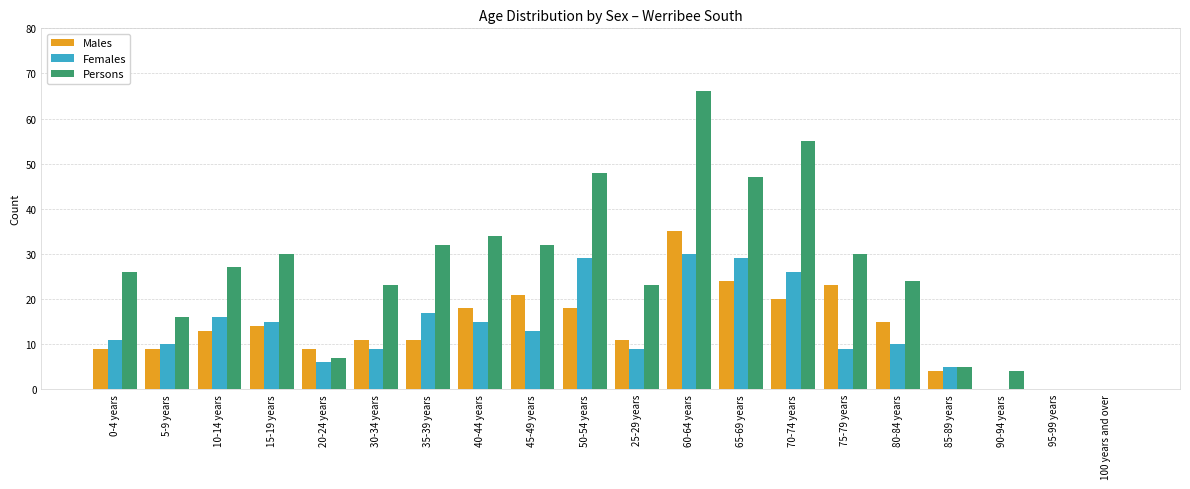

Which series changed the most between 20-24 years and 90-94 years?

Males